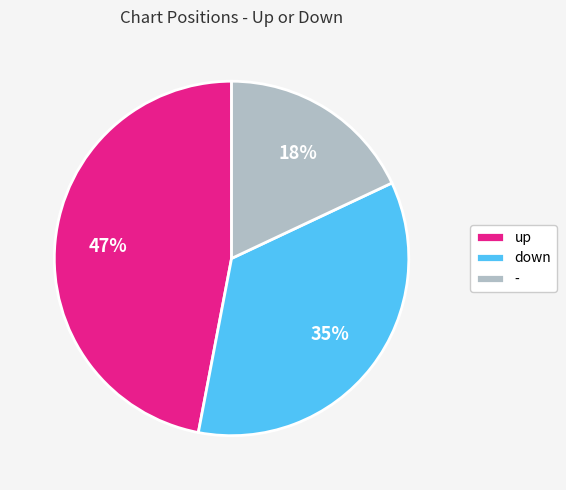

Is the sum of down and up greater than half?

Yes